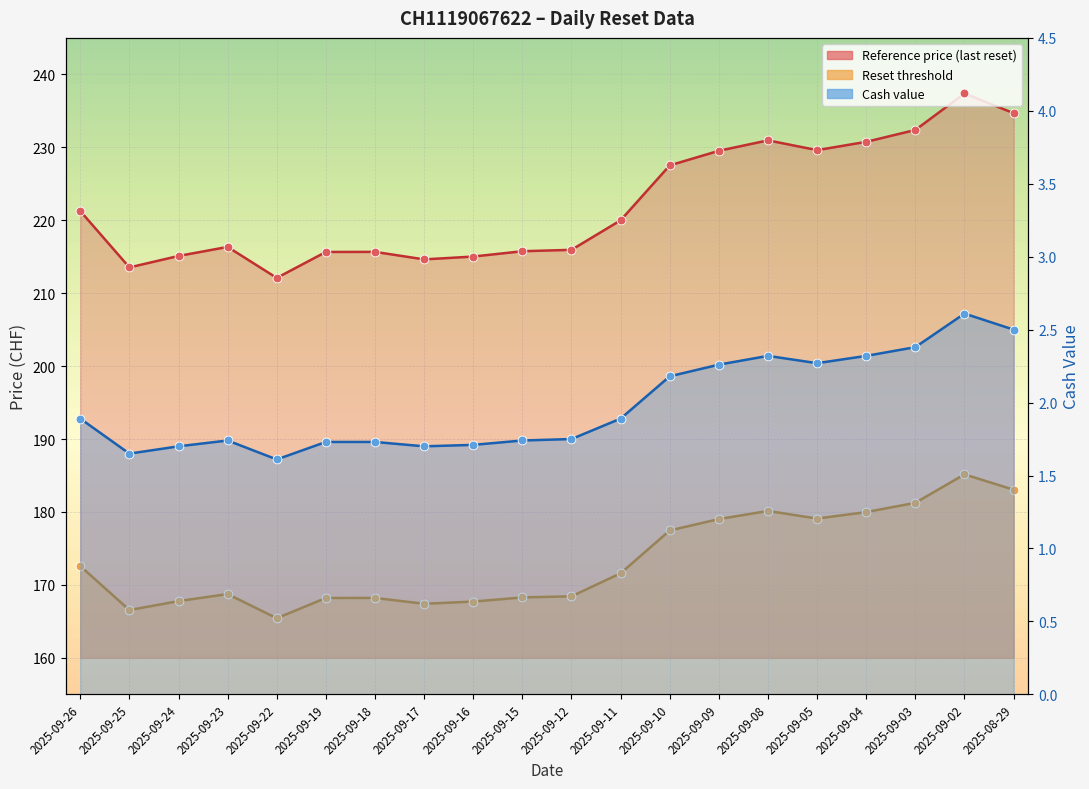

Which series has the largest total across all categories?

Reference price